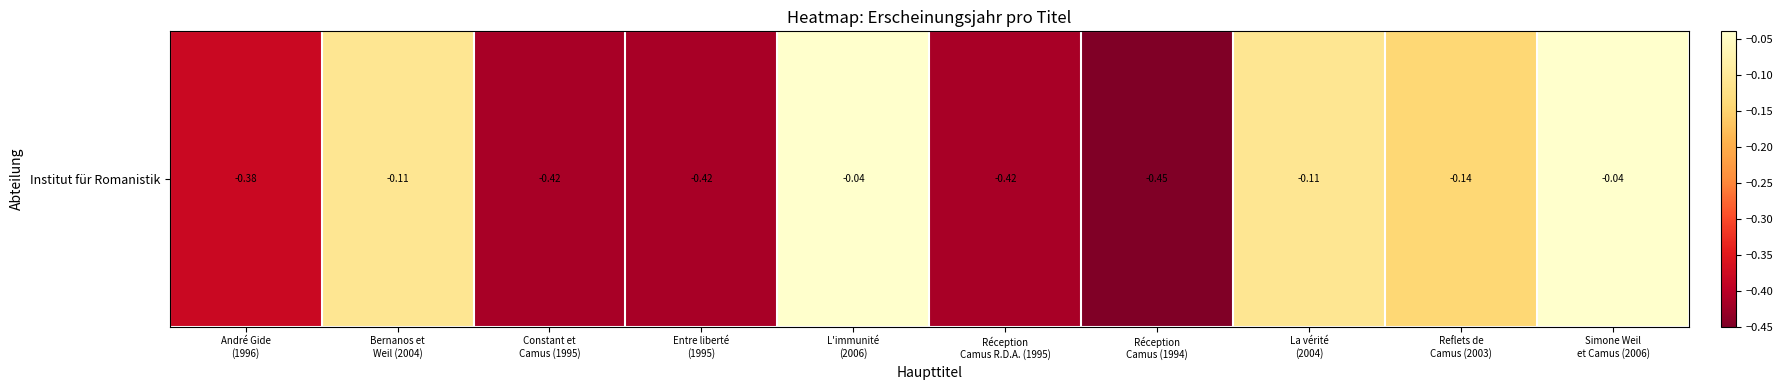

Reading right to left, what are all the values shown in this chart?

Simone Weil
et Camus (2006)=-0.0	Reflets de
Camus (2003)=-0.1	La vérité
(2004)=-0.1	Réception
Camus (1994)=-0.5	Réception
Camus R.D.A. (1995)=-0.4	L'immunité
(2006)=-0.0	Entre liberté
(1995)=-0.4	Constant et
Camus (1995)=-0.4	Bernanos et
Weil (2004)=-0.1	André Gide
(1996)=-0.4